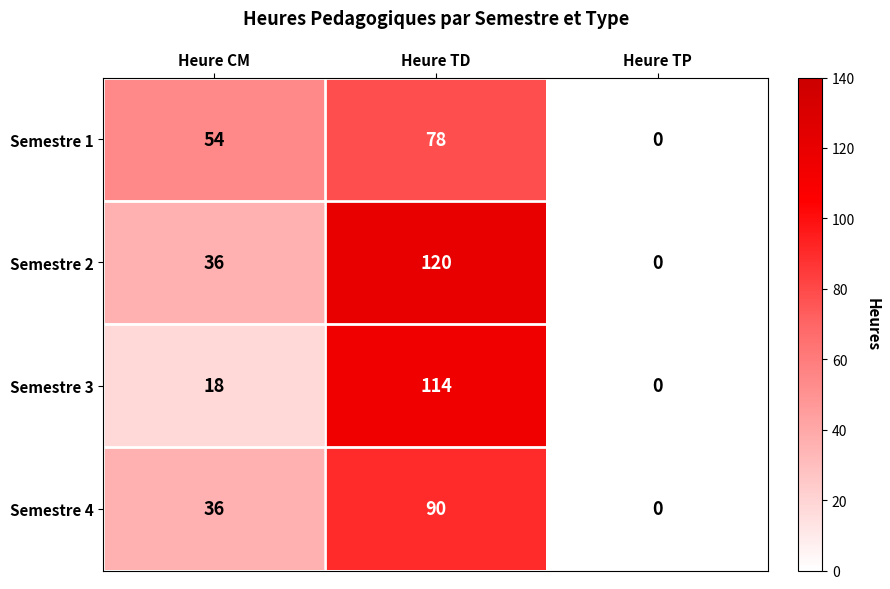

What is the difference between the second highest and minimum values in the Semestre 2 series?

36